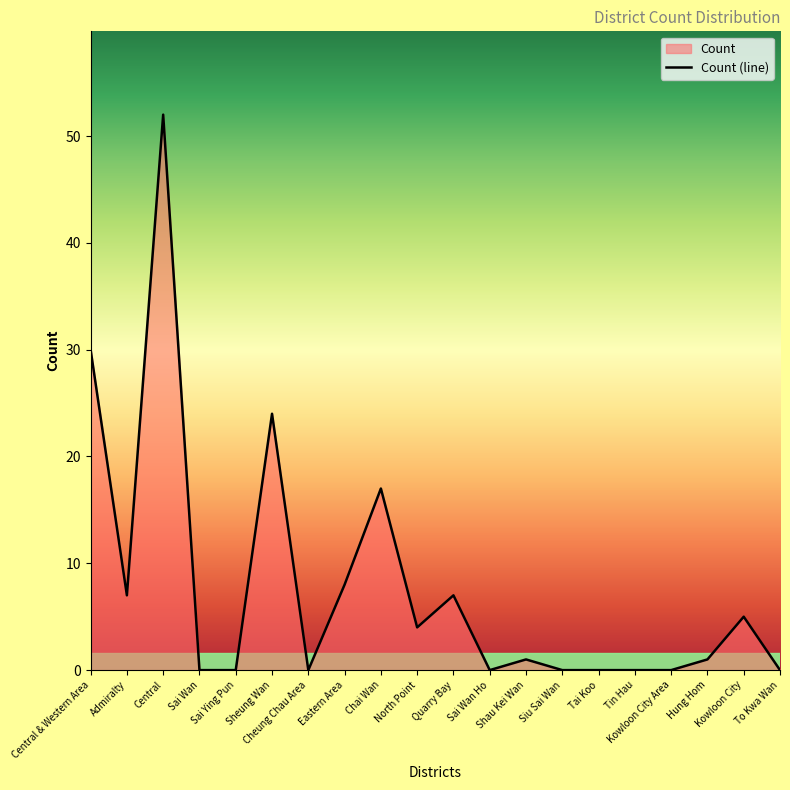

Which category has the lowest value across all series?

Sai Wan